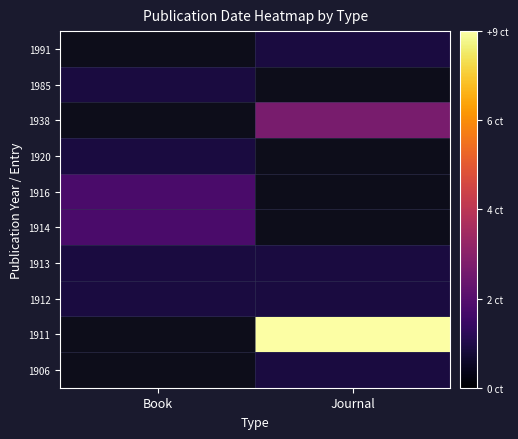

What is the minimum value shown in the chart?

1.0